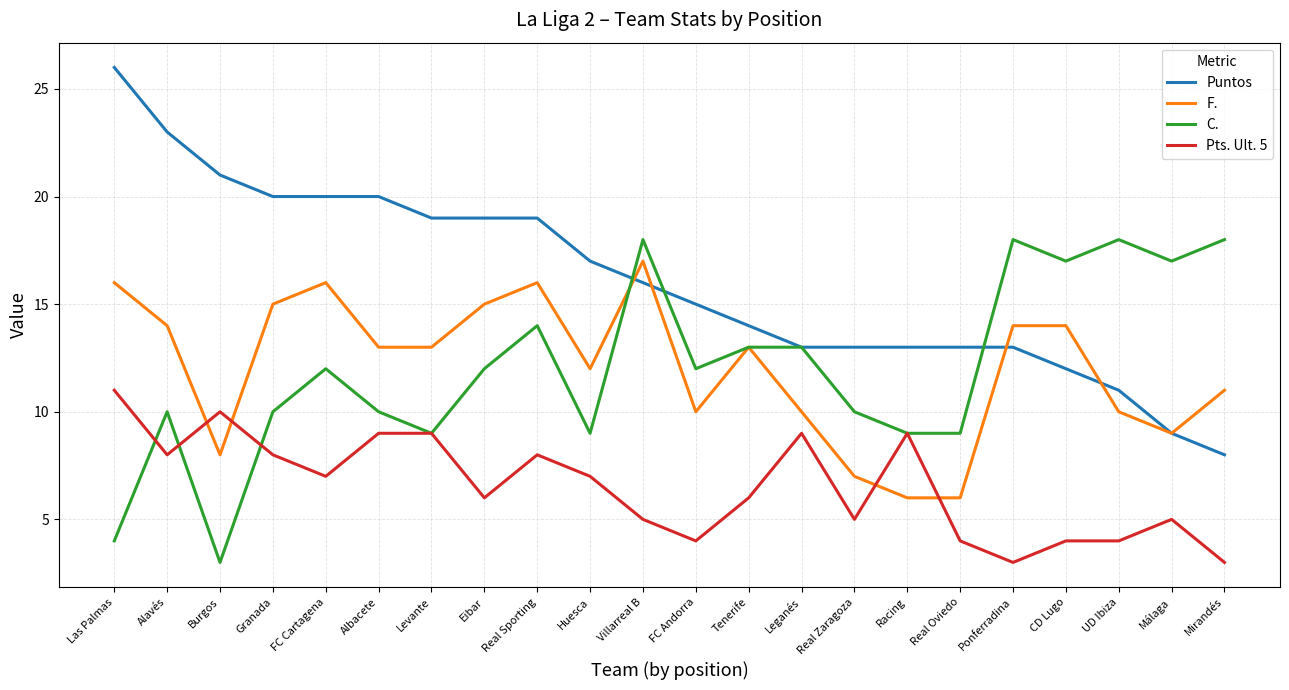

What is the lowest value of the Puntos series?

8